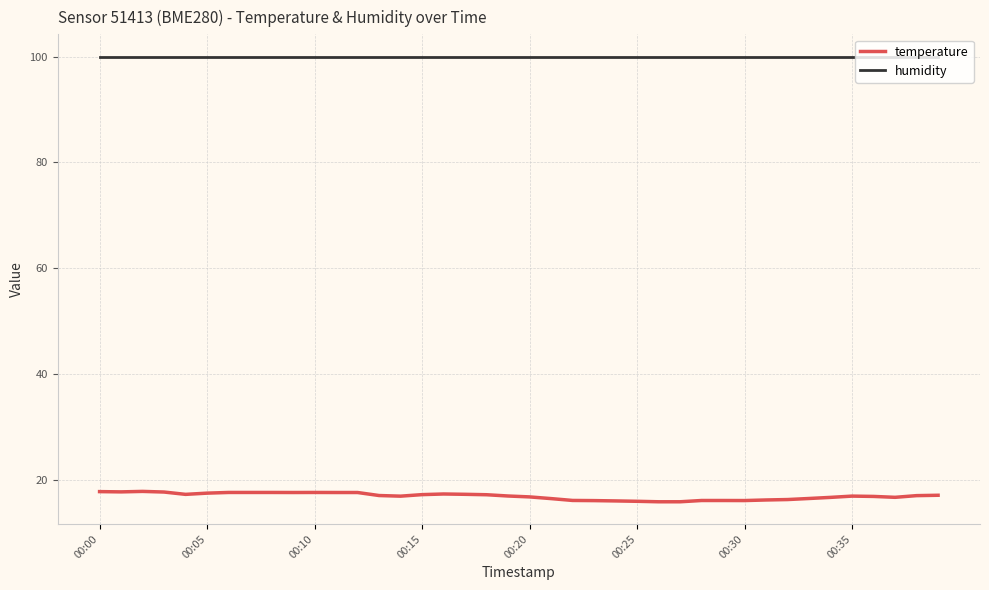

Does the chart display data point markers on the line(s)?

No